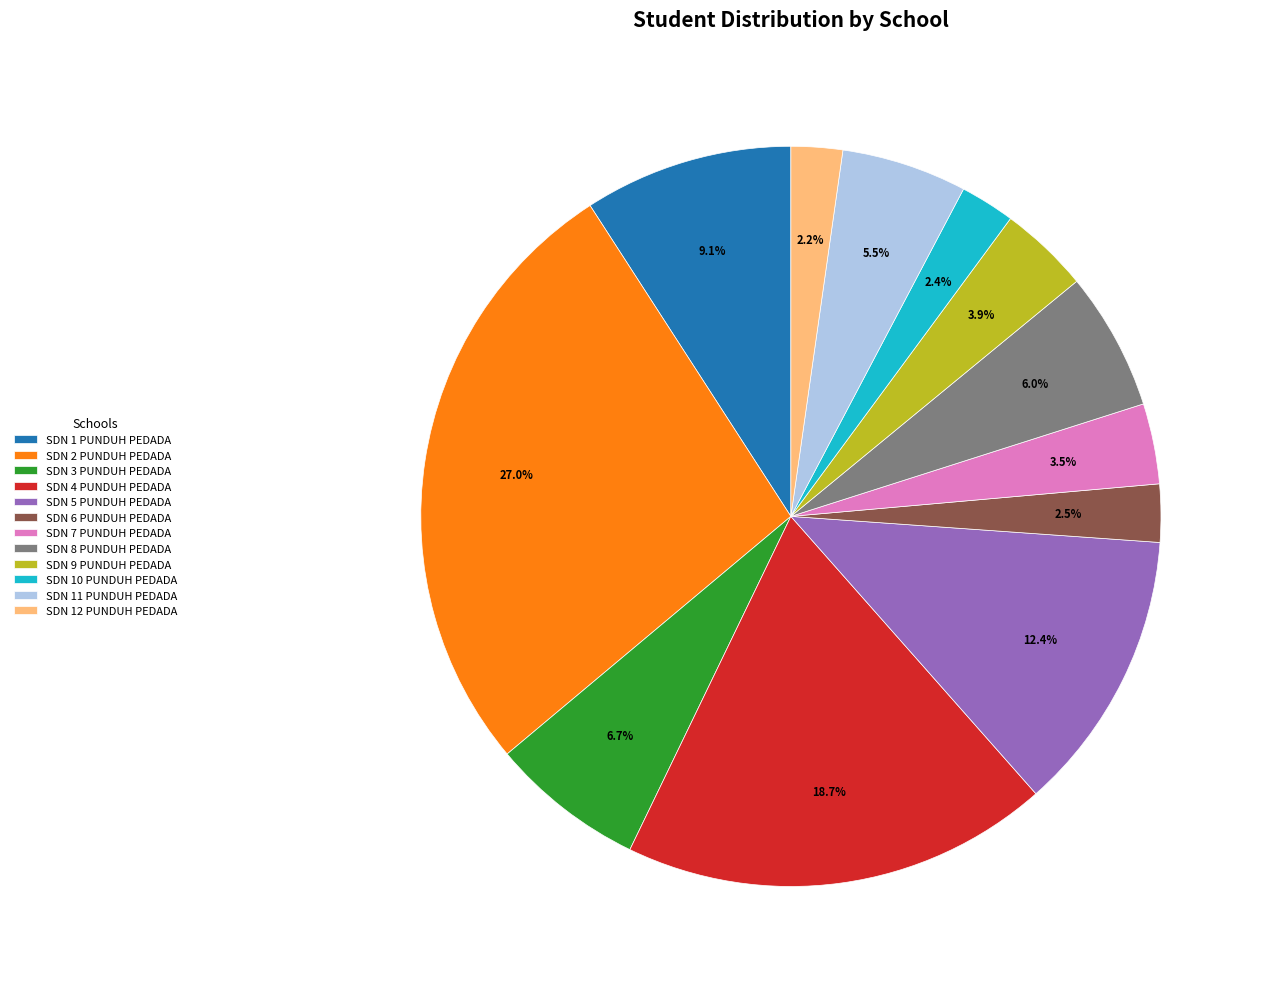

Is it true that SDN 4 PUNDUH PEDADA is 26% of the pie?

False